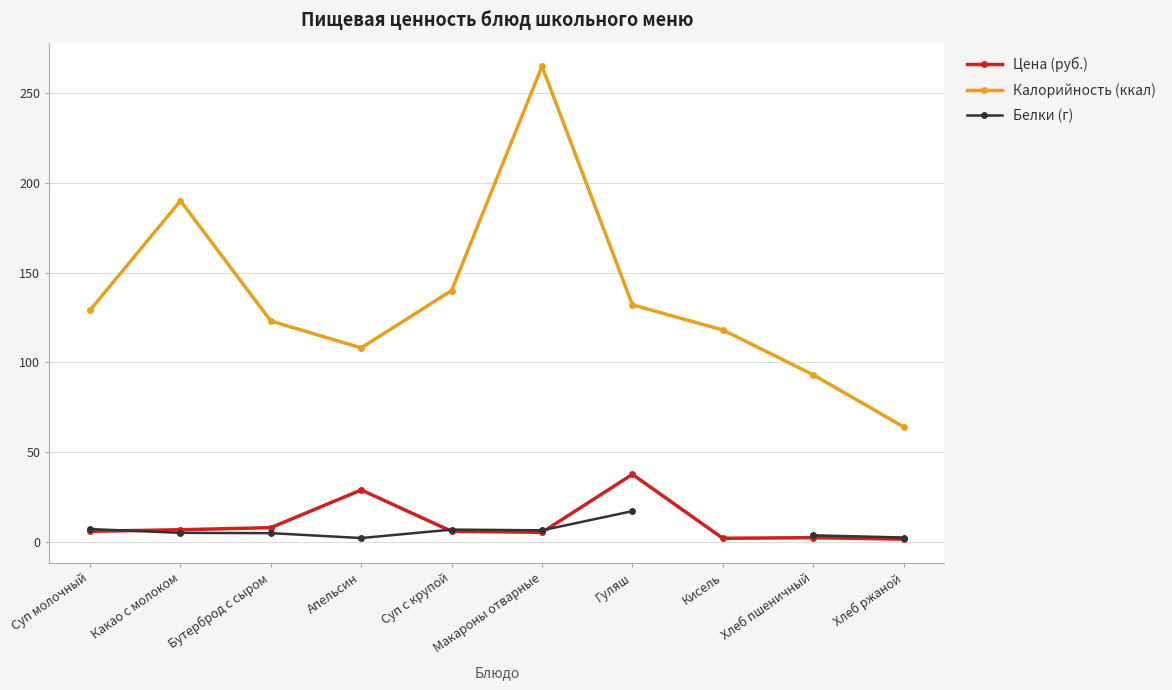

What is the difference between the highest and lowest values at Какао с молоком?

185.1